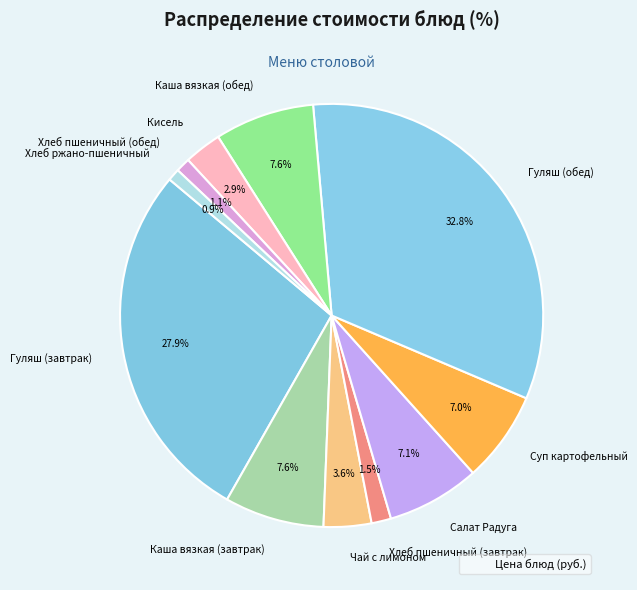

How many slices are in this pie chart?

11